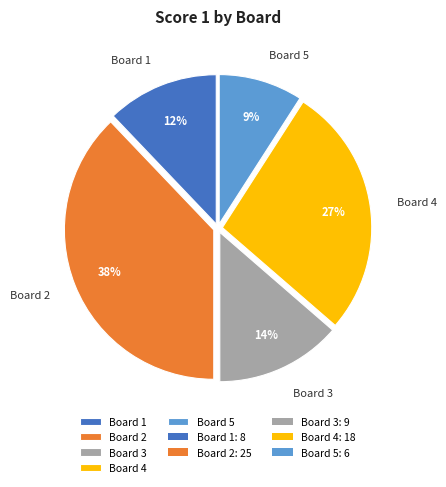

Which has a higher value, Board 3 or Board 1?

Board 3